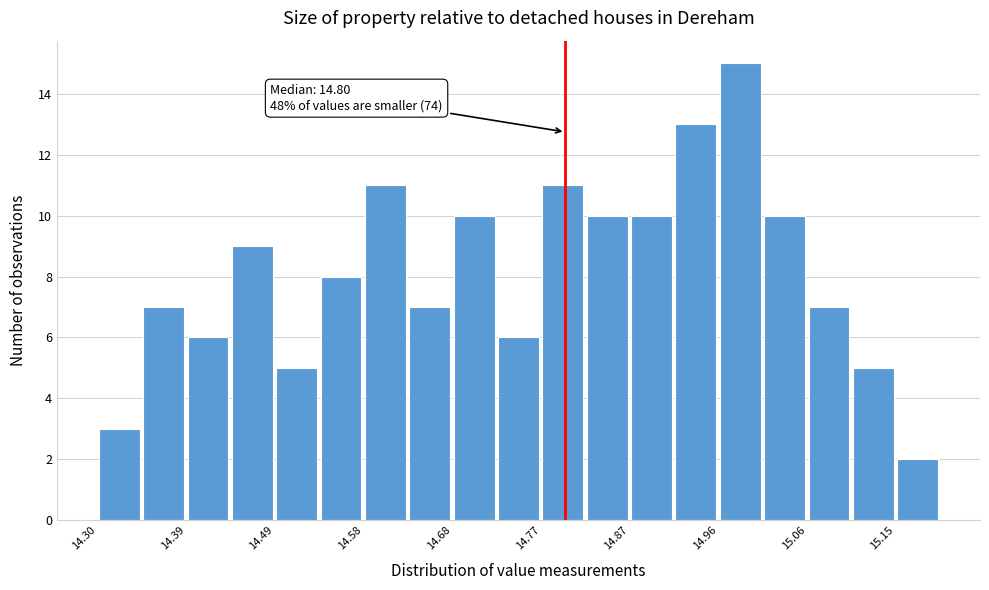

Over which range of the x-axis is the bar tallest?

14.96 to 15.01